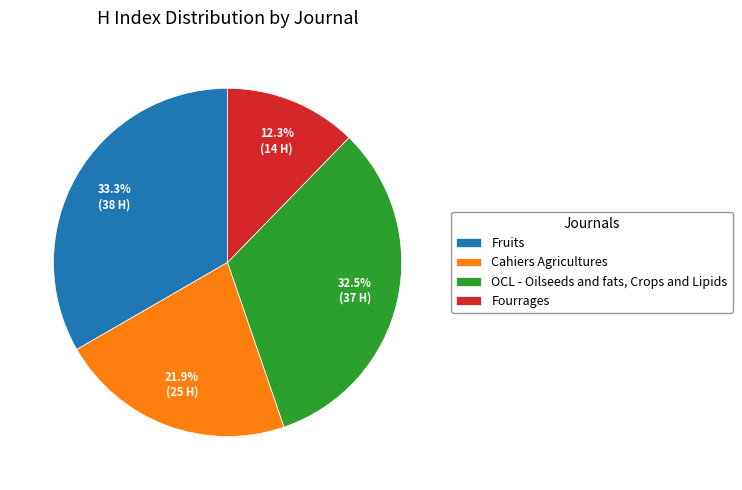

Between Cahiers Agricultures and Fruits, which is larger?

Fruits